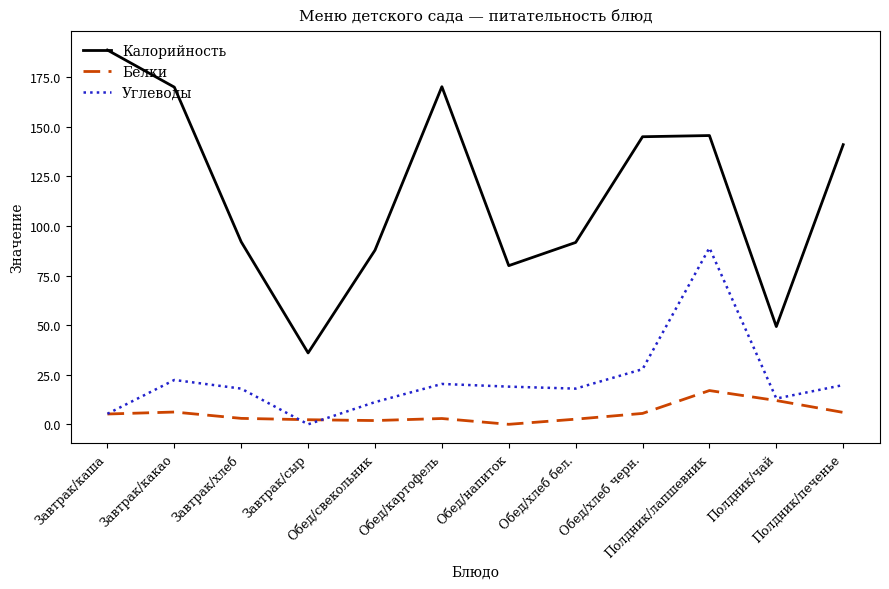

How many positive values does the Углеводы series have?

11